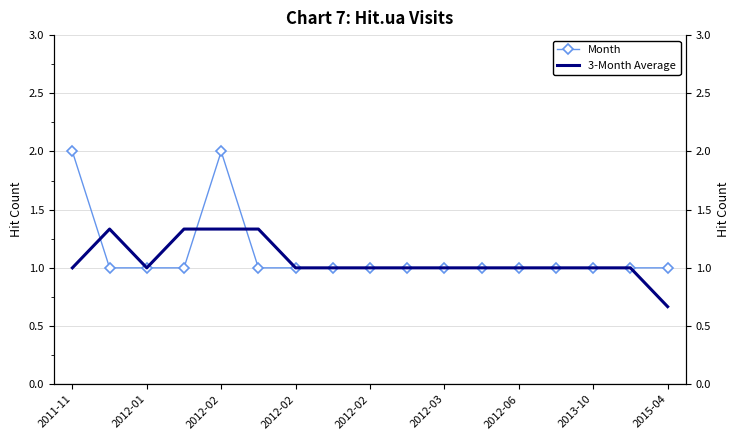

How many intersections are there between 3-Month Average and Month?

3